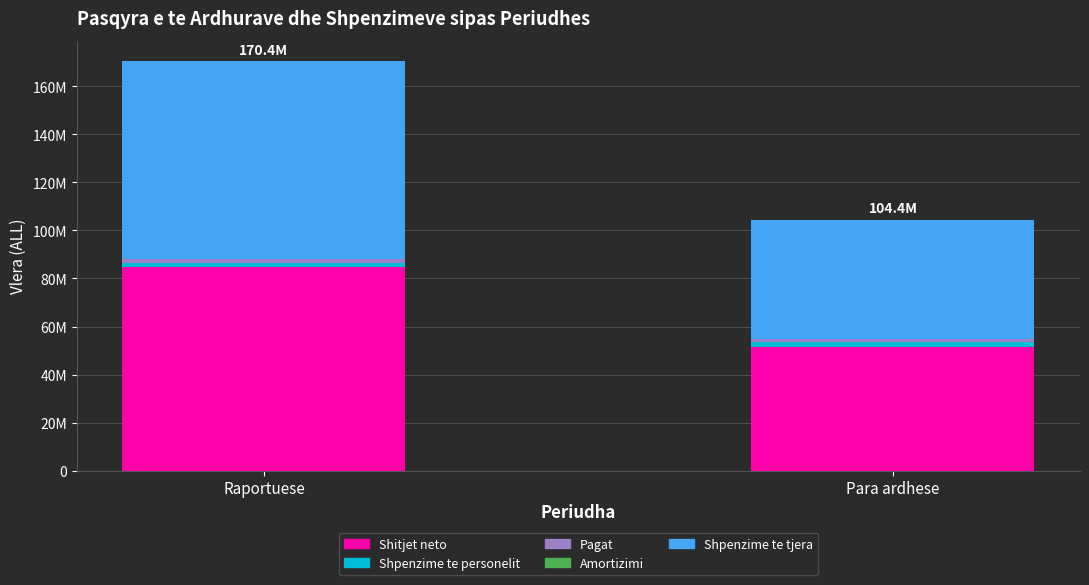

Does the chart contain stacked bars?

Yes